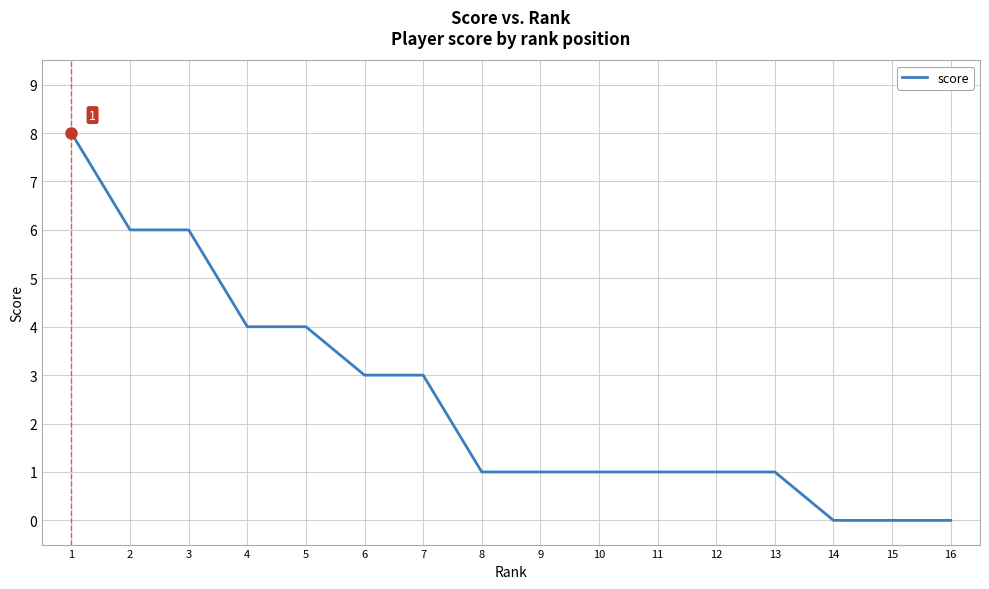

What is the ratio of the value at 8 to the value at 11?

1.0